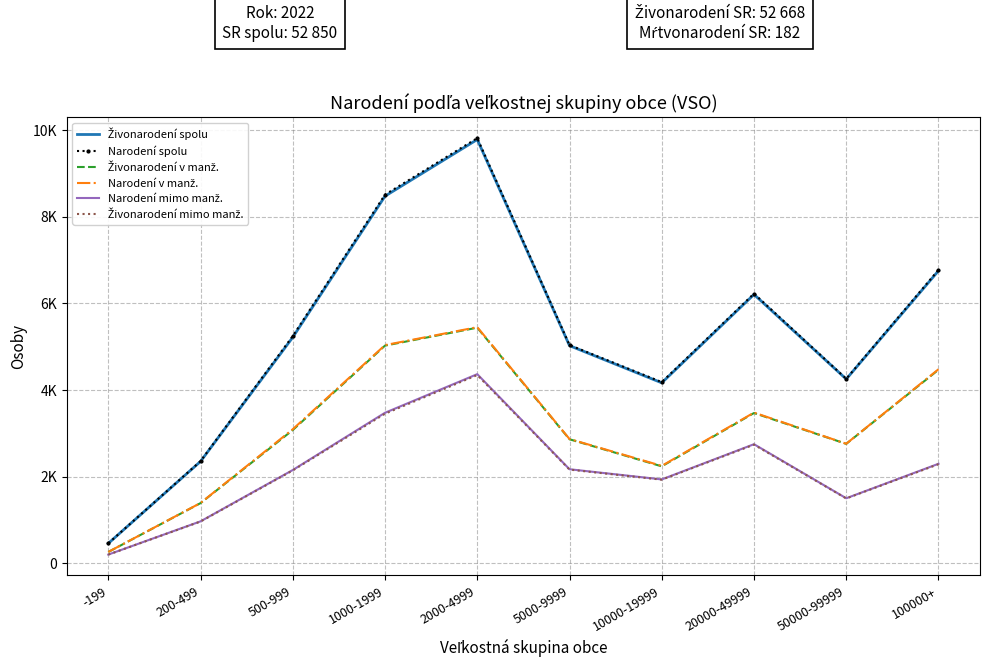

Is it true that Živonarodení mimo manž. equals 1495 at 50000-99999?

True